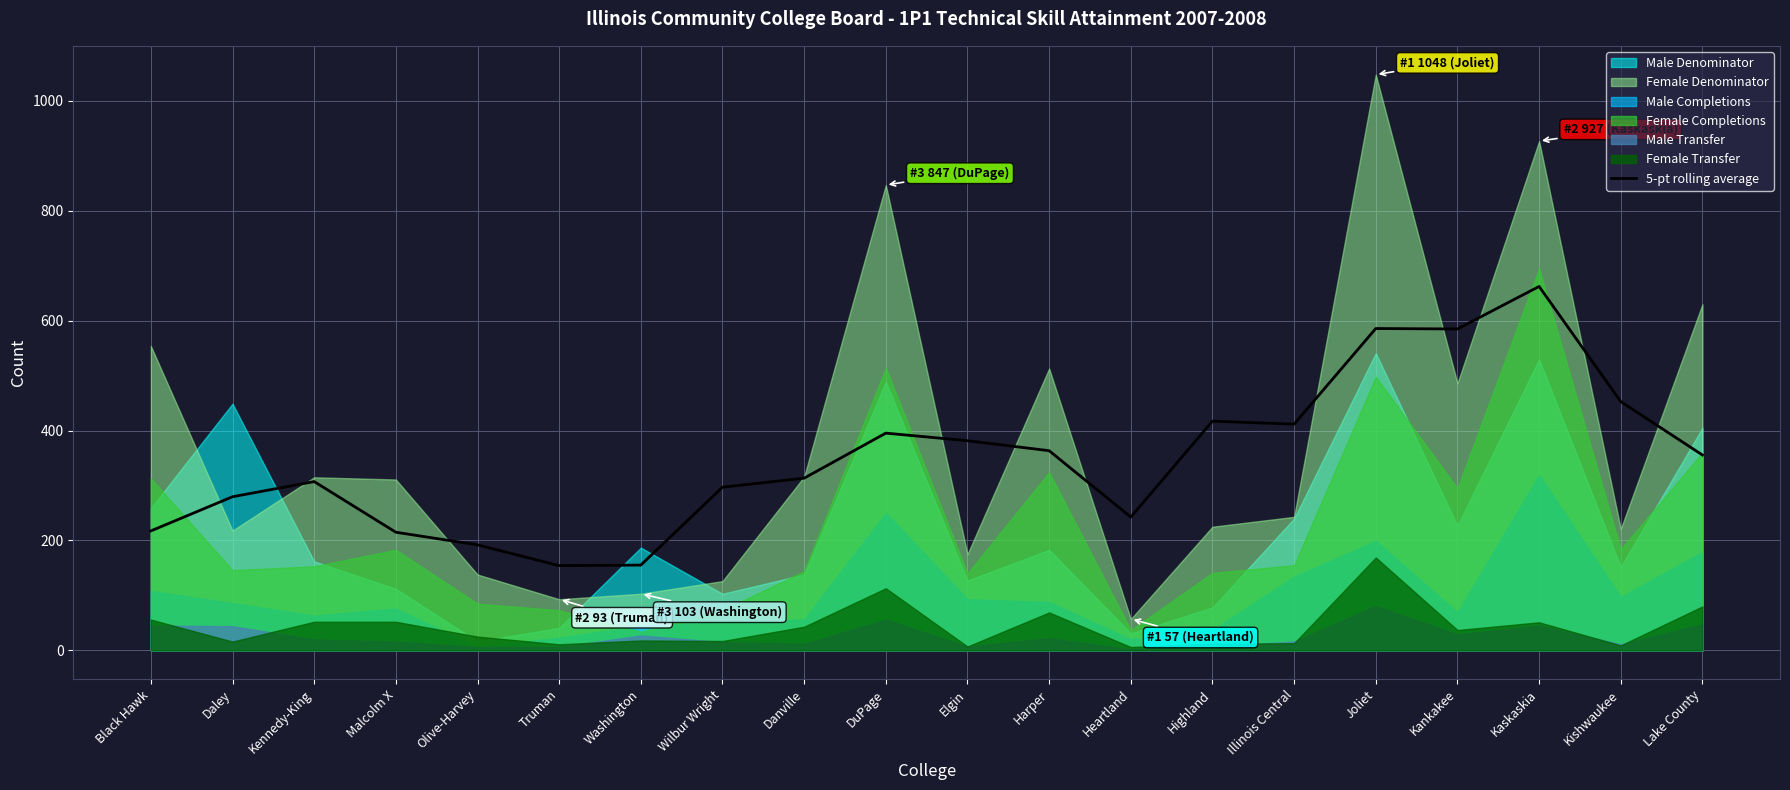

What is the label of the 16th point from the left?

Joliet